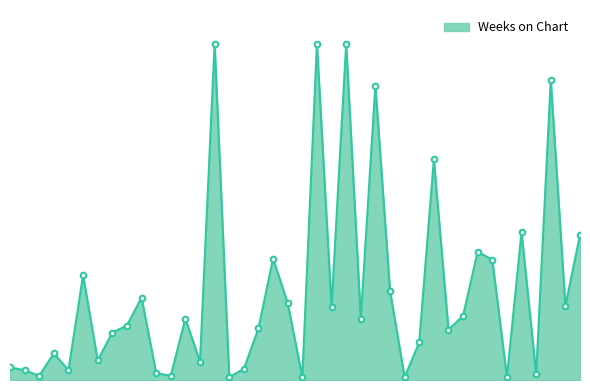

Reading left to right, list all the values displayed in this chart.

1=9	2=7	3=3	4=19	5=7	6=75	7=14	8=34	9=39	10=59	11=5	12=3	13=44	14=13	15=241	16=2	17=8	18=37	19=87	20=55	21=2	22=241	23=52	24=241	25=44	26=211	27=64	28=2	29=27	30=158	31=36	32=46	33=92	34=86	35=2	36=106	37=4	38=215	39=53	40=104